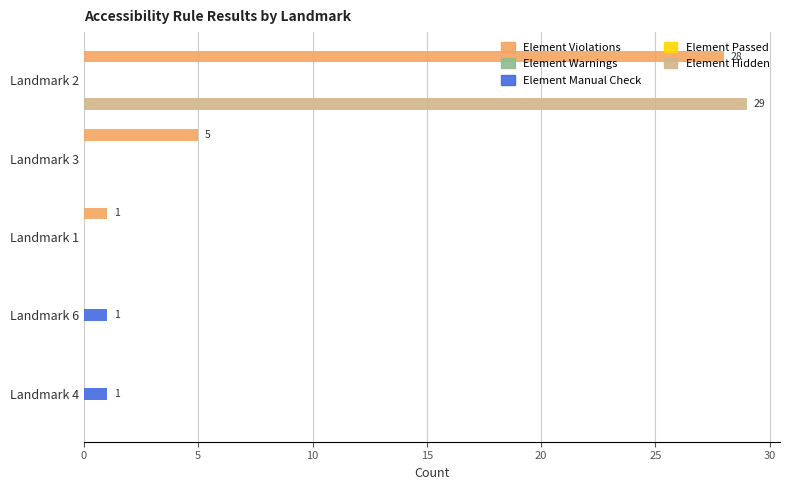

What are all the series names shown in the legend?

Element Violations, Element Warnings, Element Manual Check, Element Passed, Element Hidden